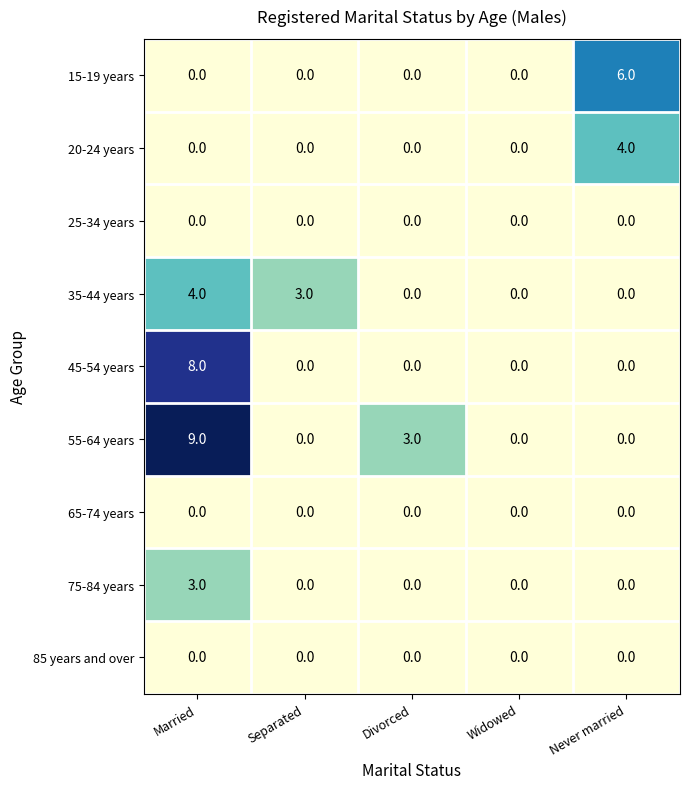

What value does the 15-19 years series have at Never married?

6